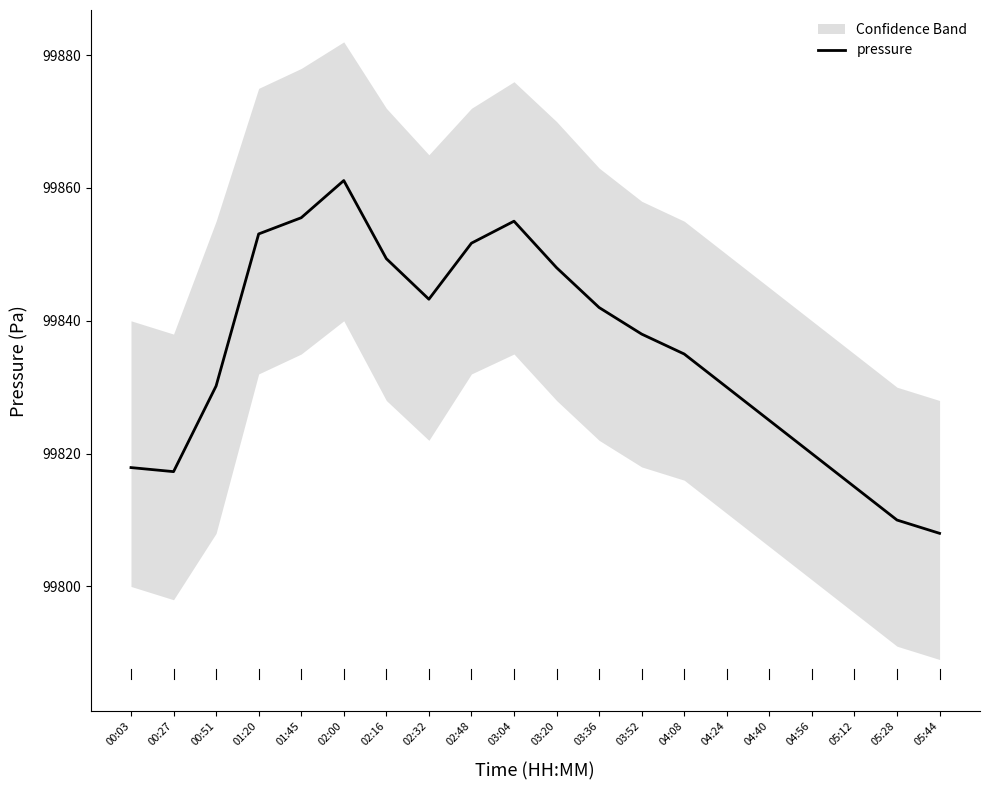

What is the maximum value shown in the chart?

99861.1